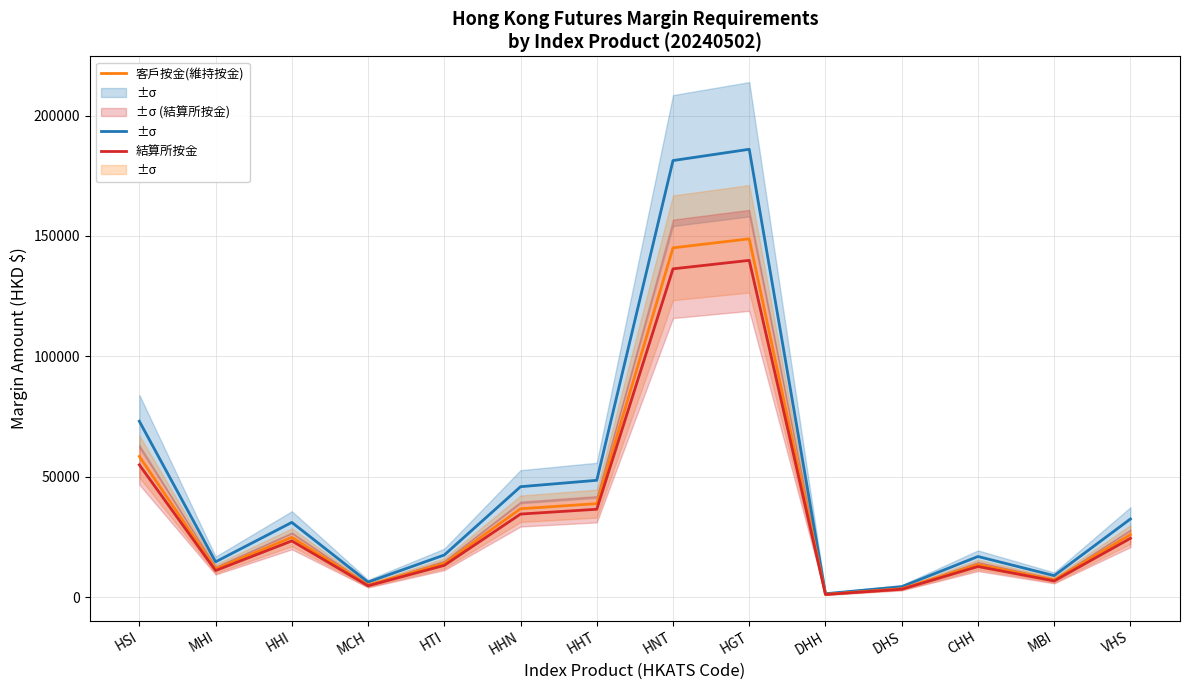

True or false: 客戶按金(基本按金) and 結算所按金 cross at least once.

False